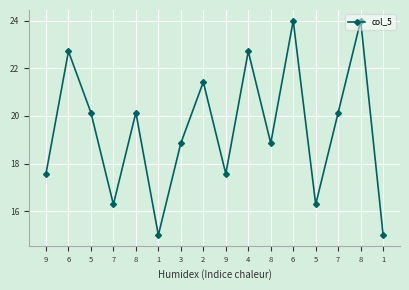

What is the difference between the values at 9 and 3?

1.3